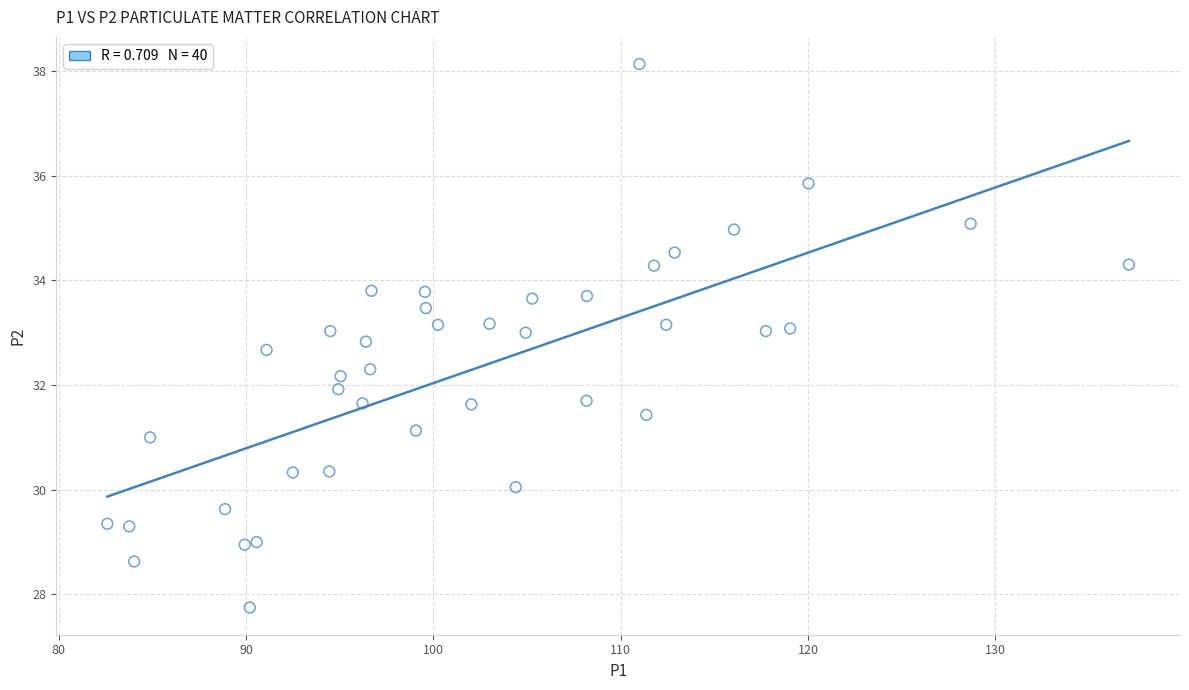

What is the range of X values (max minus min)?

54.5